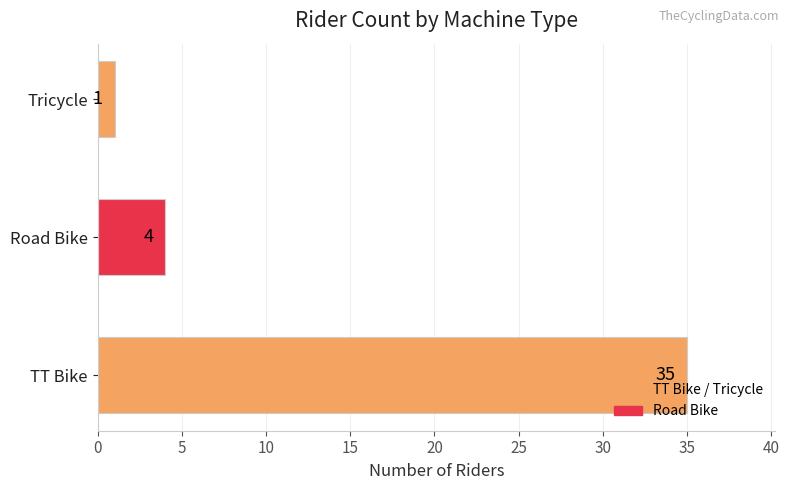

Reading top to bottom, extract all data points from this chart.

Tricycle=1	Road Bike=4	TT Bike=35